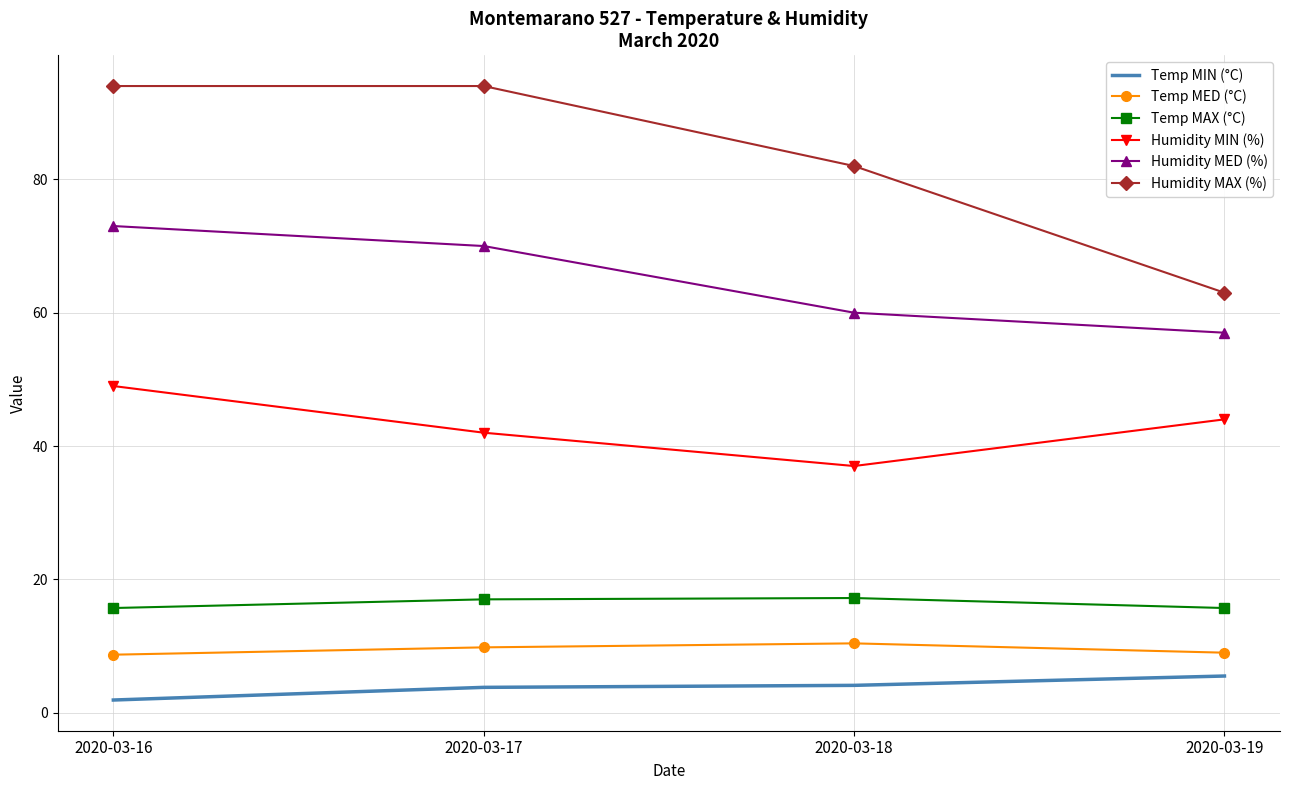

Rank the categories by Humidity MED (%) value from lowest to highest.

2020-03-19, 2020-03-18, 2020-03-17, 2020-03-16